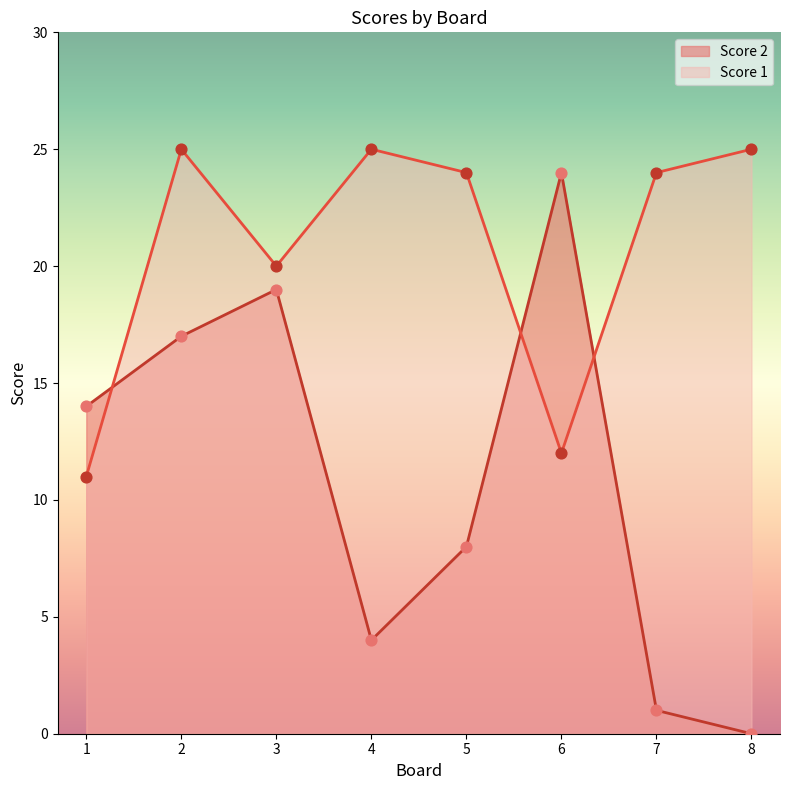

What is the total value across all series at 7?

25